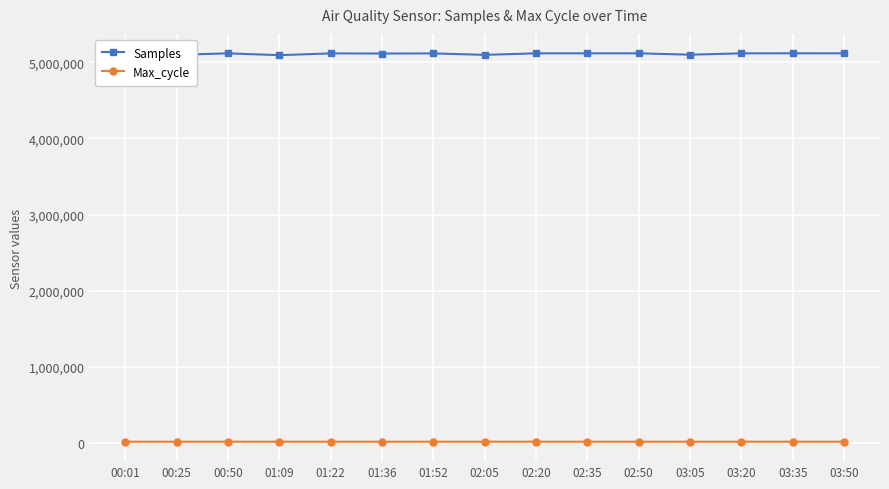

True or false: Samples and Max_cycle cross at least once.

False